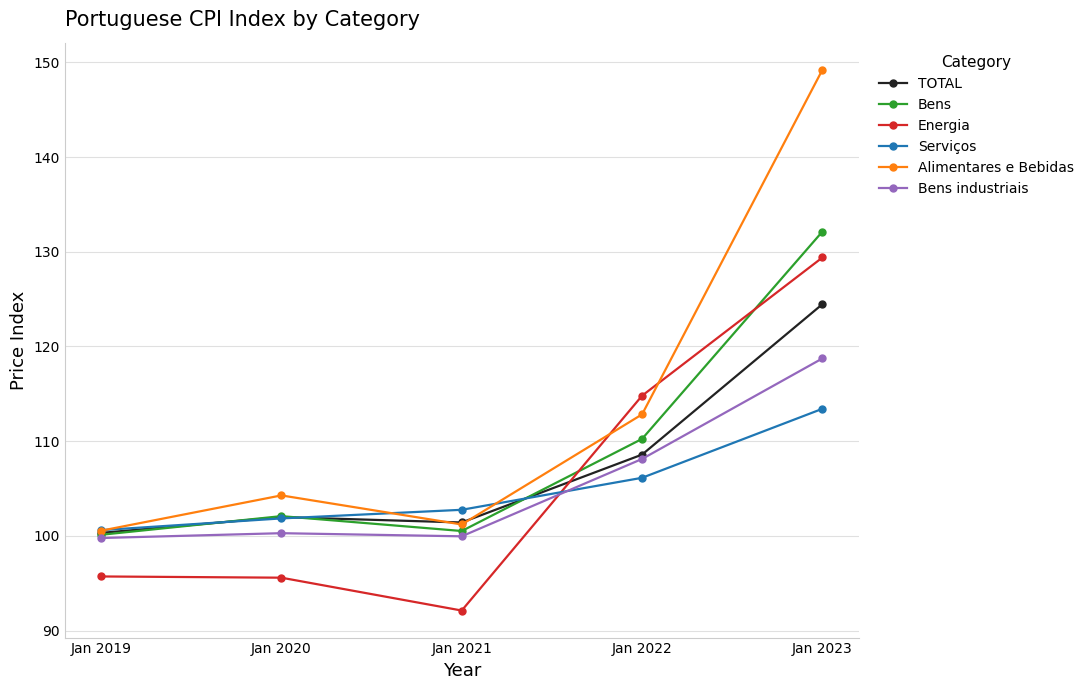

Between which two adjacent categories do Energia and TOTAL first intersect?

Jan 2021 and Jan 2022